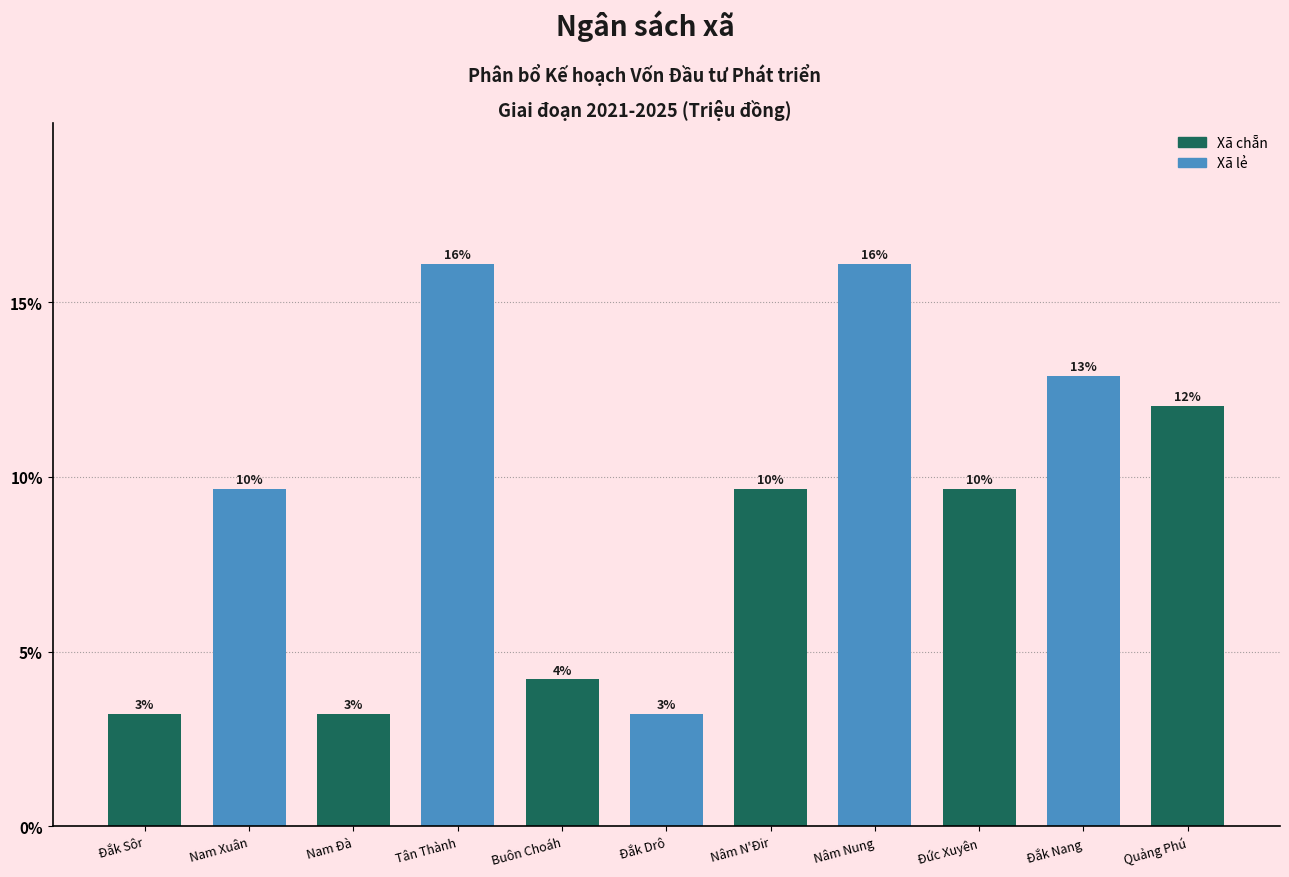

Are the bars horizontal?

No